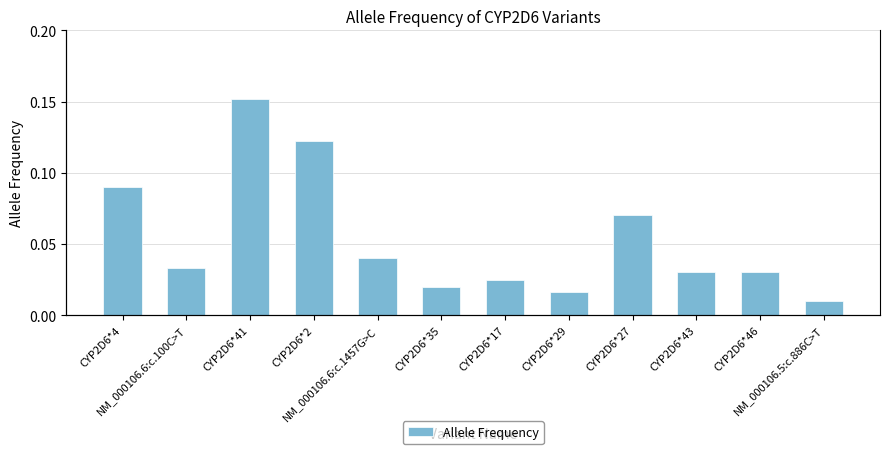

The chart shows a value of 0.1 at CYP2D6*4. True or false?

False